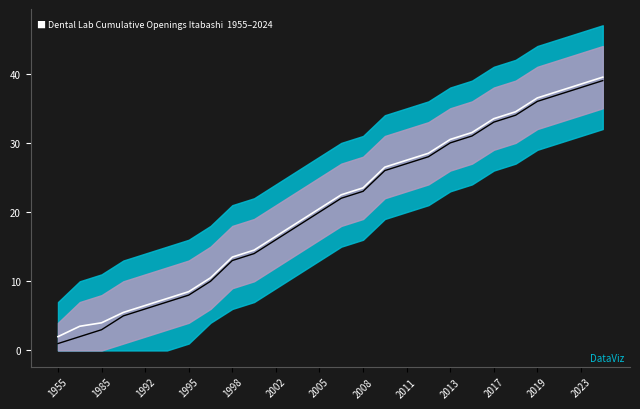

Which series has the largest total across all categories?

center line